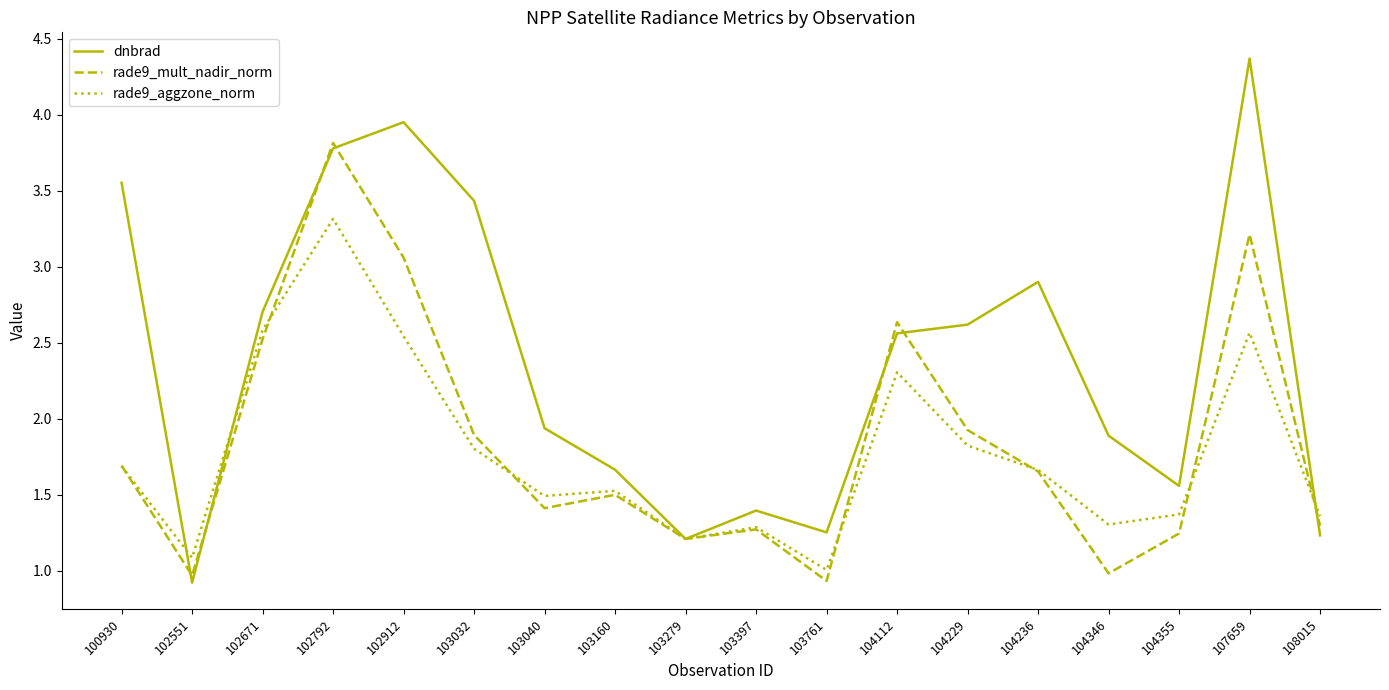

In rade9_mult_nadir_norm, how many points are lower than both neighbors (excluding endpoints)?

5